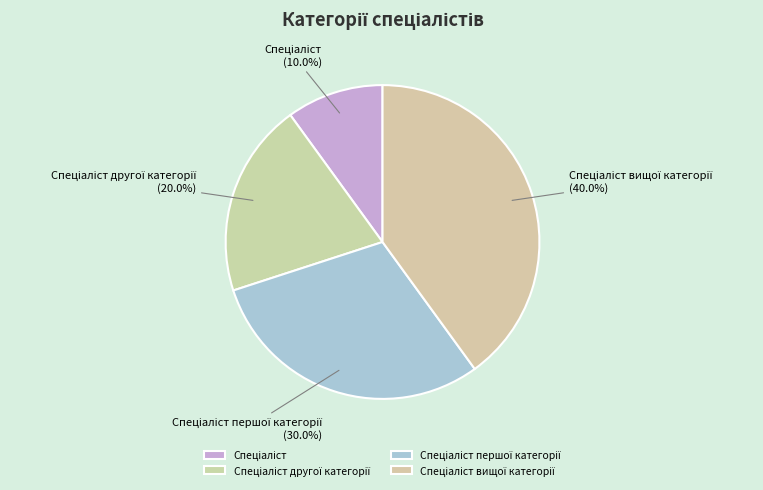

How many segments does this pie chart have?

4